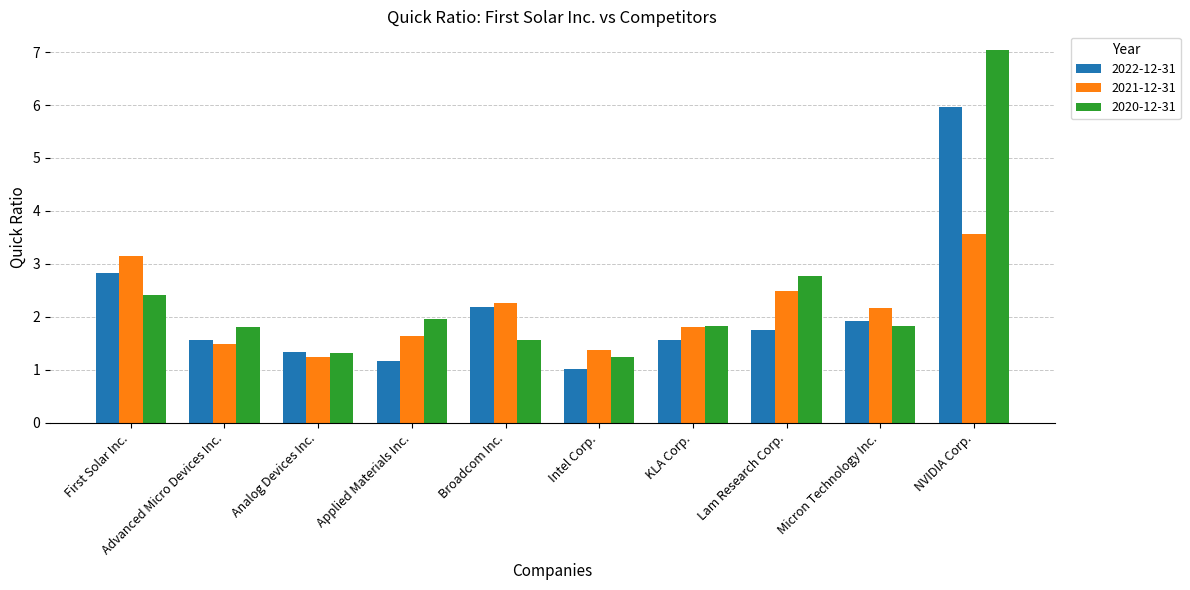

What is the difference between the maximum and second lowest values in the 2020-12-31 series?

5.7